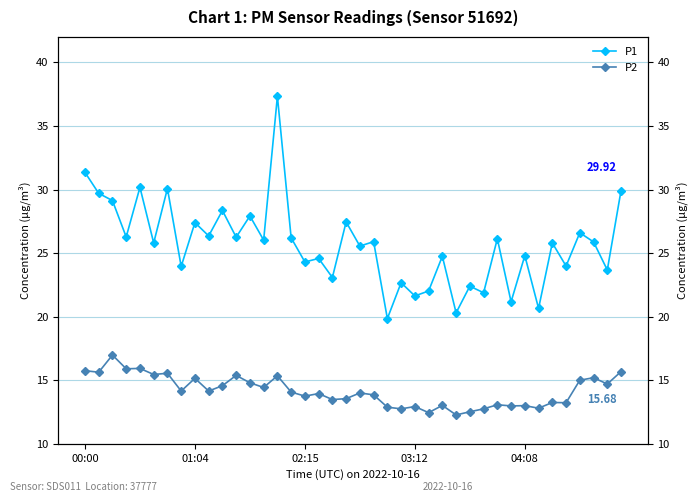

What is the difference between the P2 values at 27 and 21?

1.6